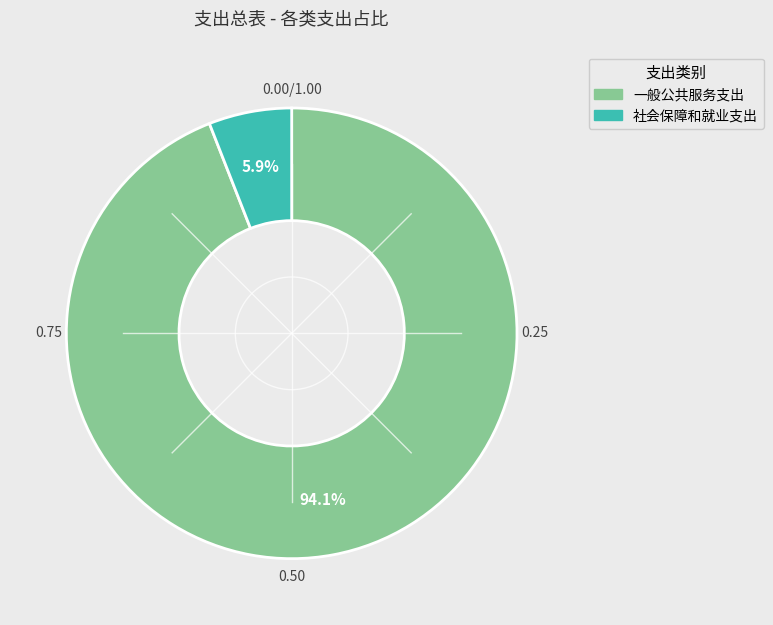

Which slice represents more than half of the pie?

一般公共服务支出